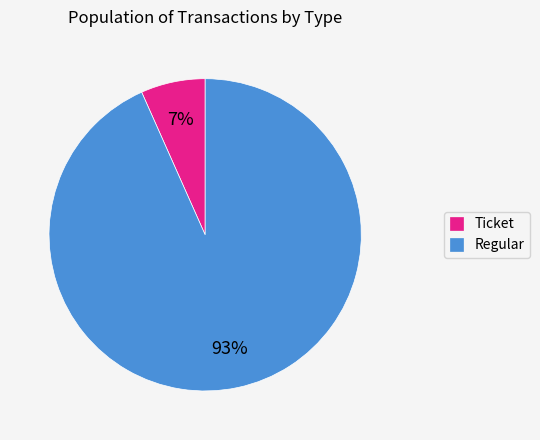

How many segments does this pie chart have?

2